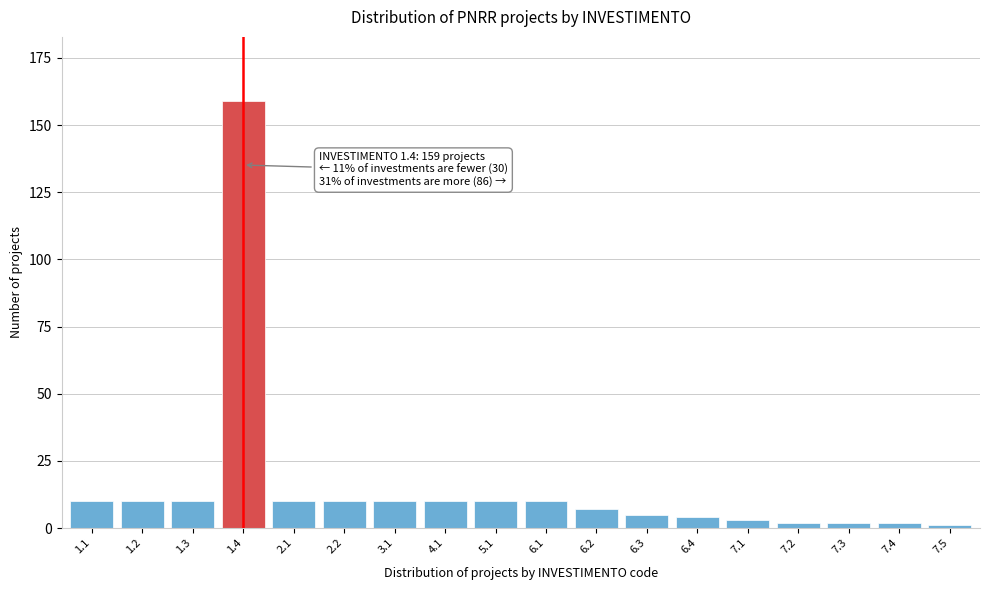

Reading left to right, list all the values displayed in this chart.

1.1=10	1.2=10	1.3=10	1.4=159	2.1=10	2.2=10	3.1=10	4.1=10	5.1=10	6.1=10	6.2=7	6.3=5	6.4=4	7.1=3	7.2=2	7.3=2	7.4=2	7.5=1